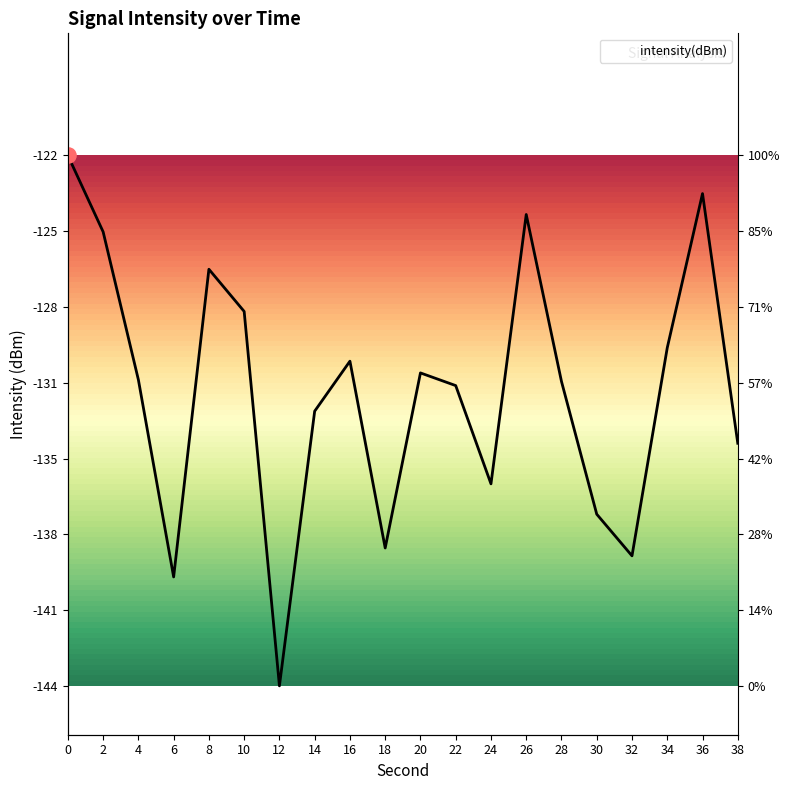

Which has a higher value, 34 or 16?

34